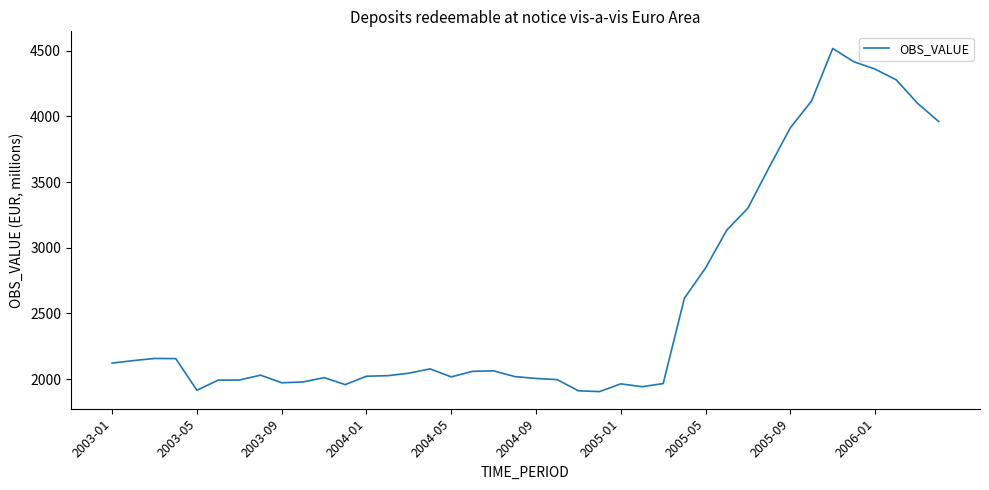

Does the chart have visible grid lines?

No